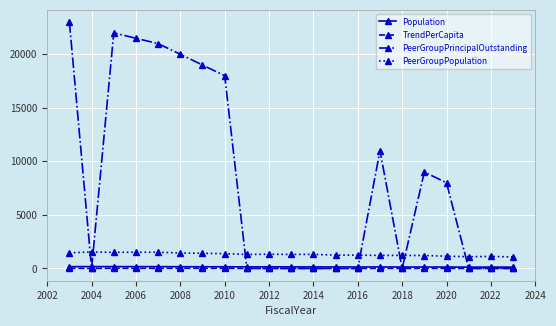

At how many categories does at least one series exceed 10667?

8